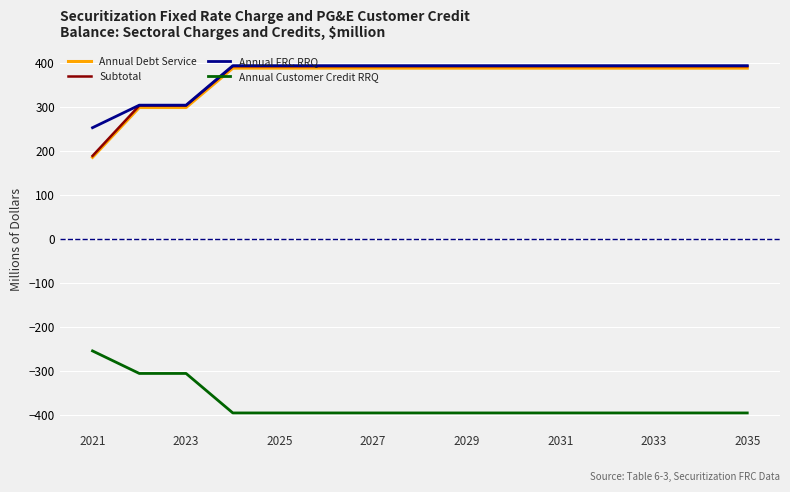

True or false: Subtotal and Annual Customer Credit RRQ intersect in this chart.

False